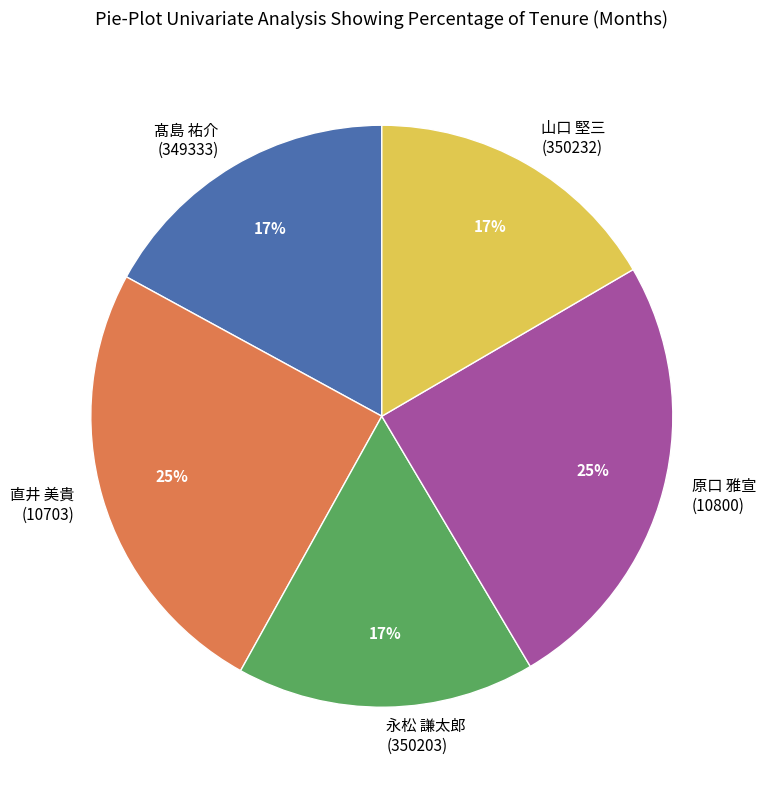

To the nearest percent, what is the combined percentage of 直井 美貴 (10703) and 原口 雅宣 (10800)?

50%